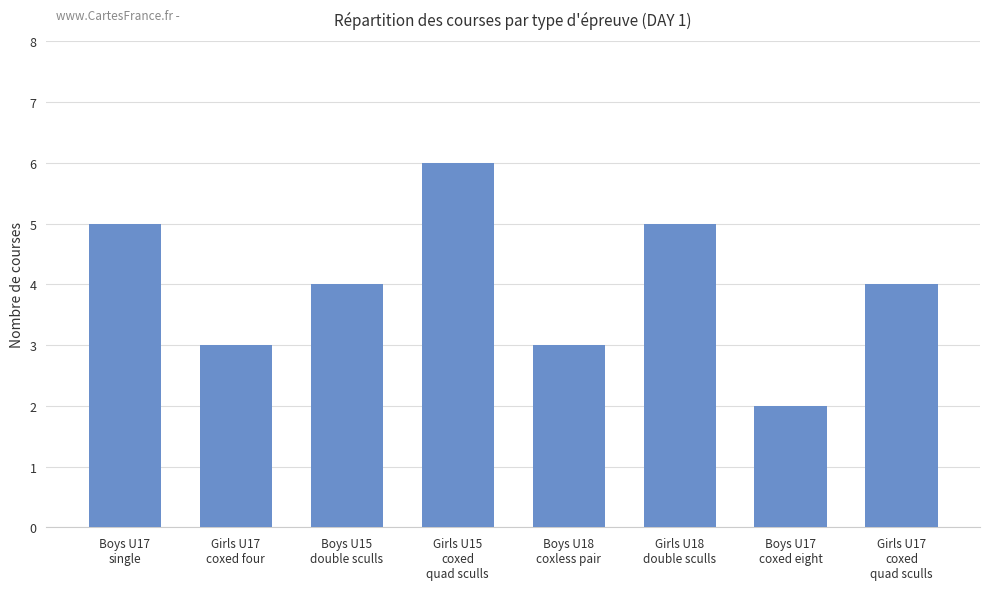

What is the approximate value at Boys U17
coxed eight?

2